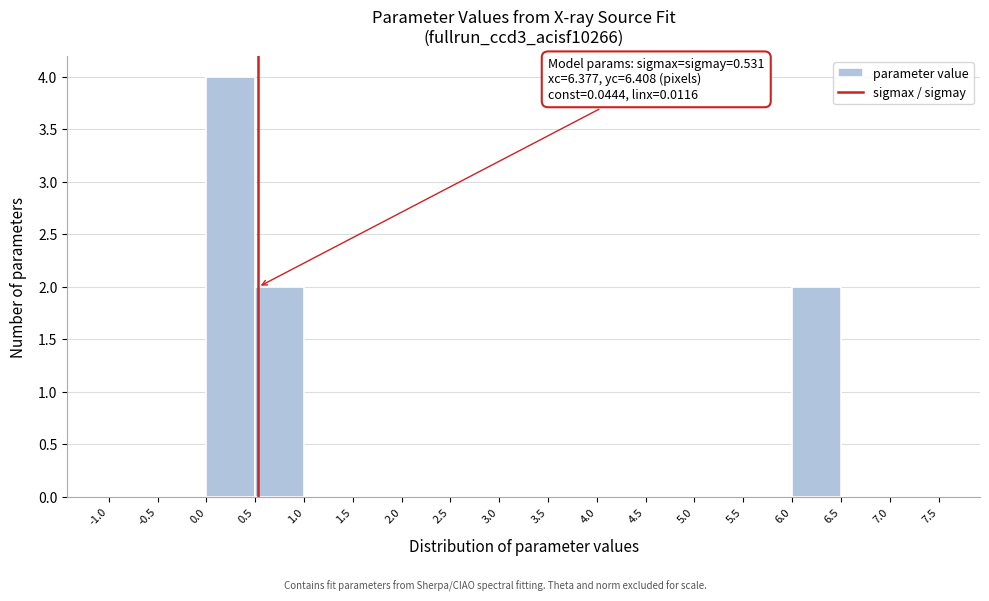

Over which range of the x-axis is the bar tallest?

0.0 to 0.5